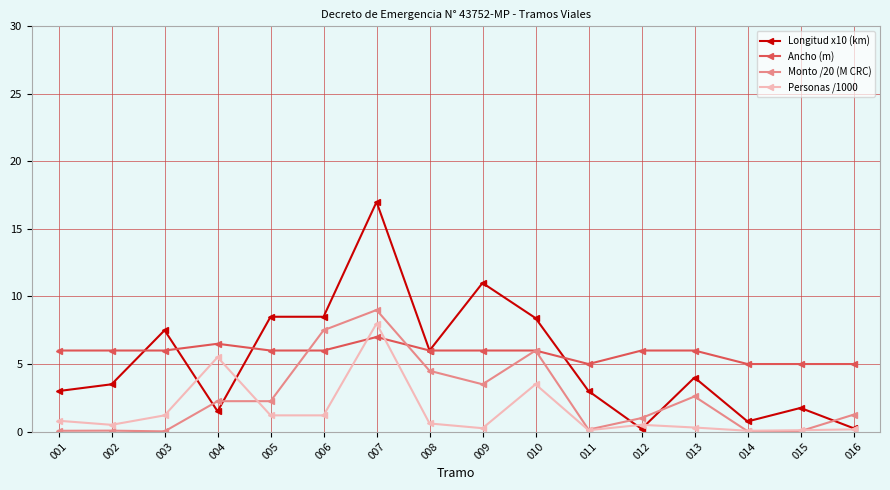

At which category does Personas /1000 reach its first local peak?

004